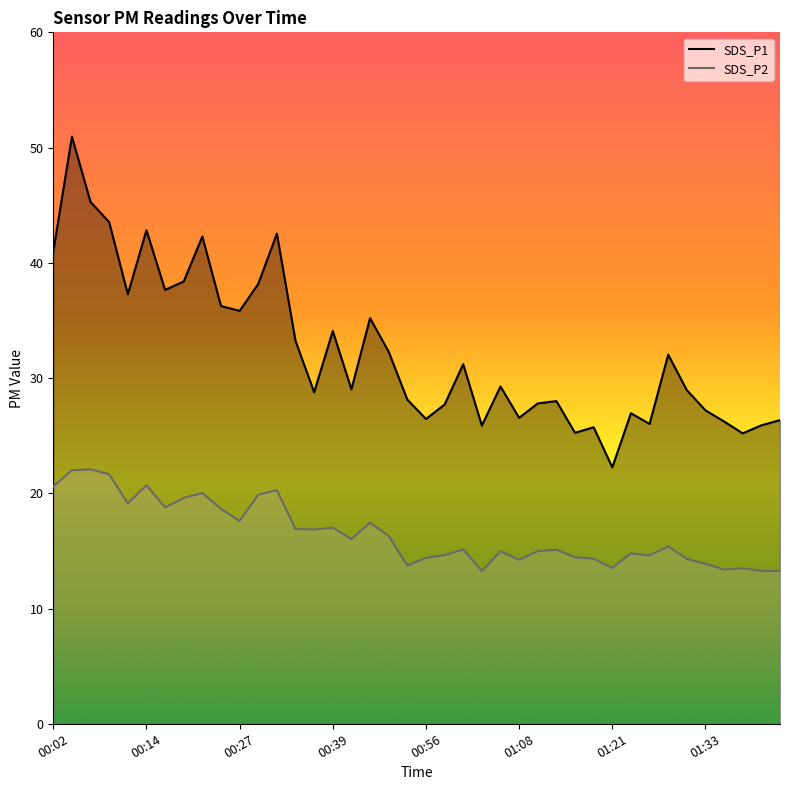

True or false: SDS_P2 and SDS_P1 intersect in this chart.

False